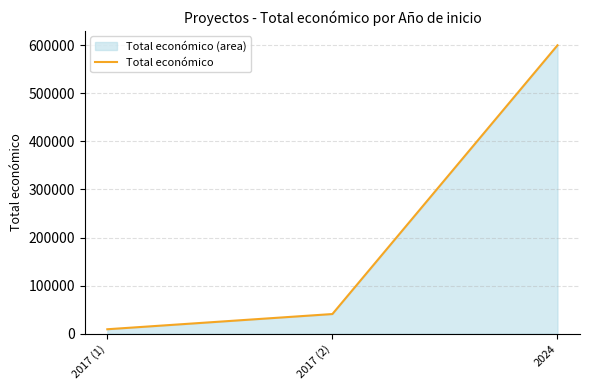

Reading left to right, what are all the values shown in this chart?

9148	40814	600000